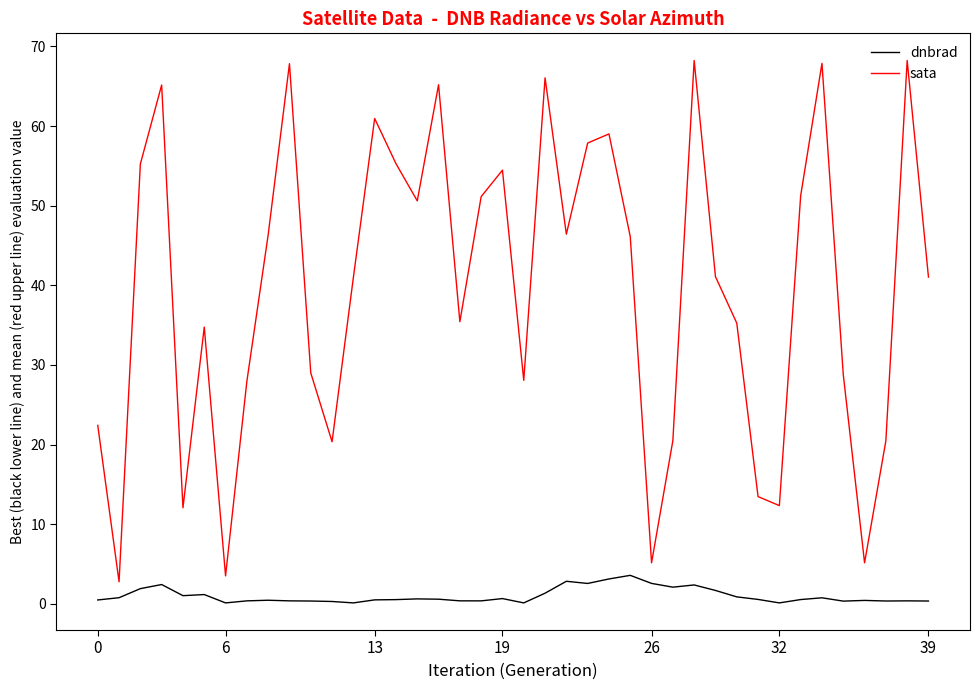

What is the difference between the maximum and minimum values in the dnbrad series?

3.5